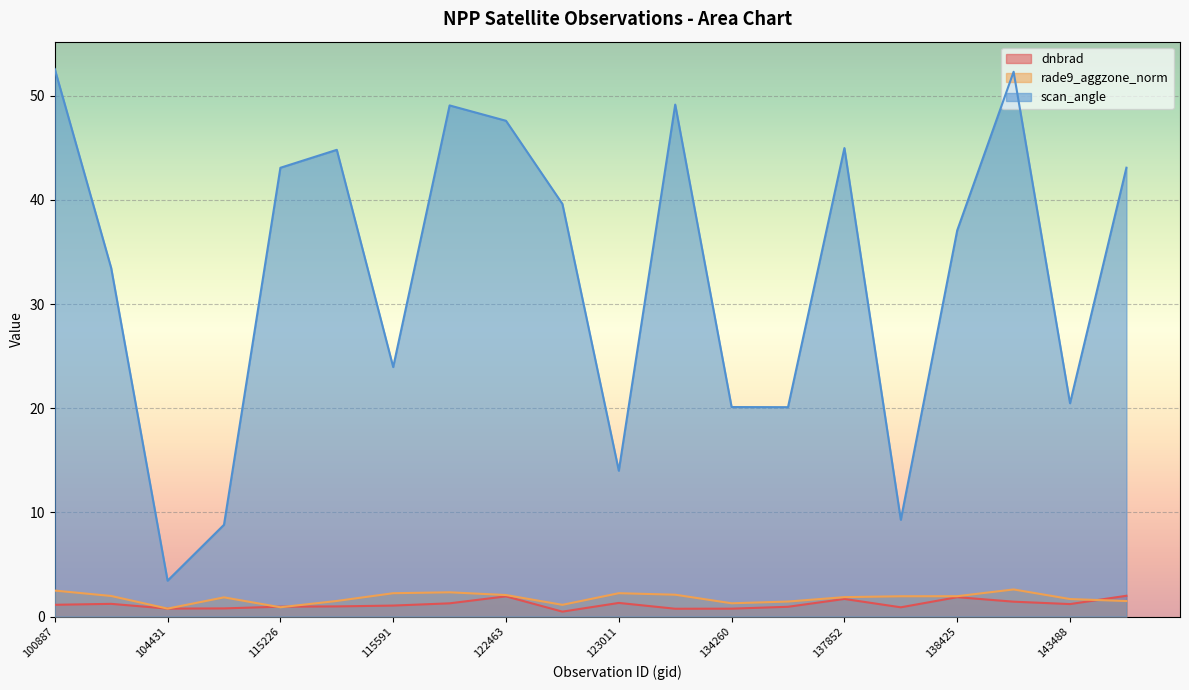

What is the maximum value shown in the chart?

52.6